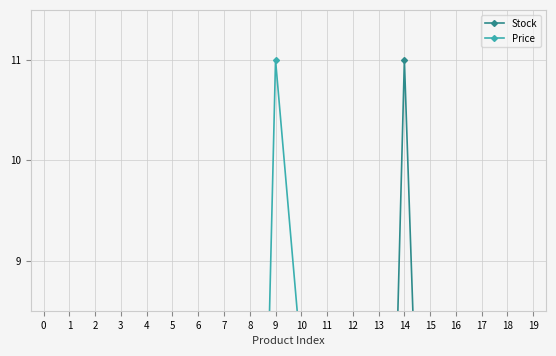

How many times do Stock and Price cross each other?

14